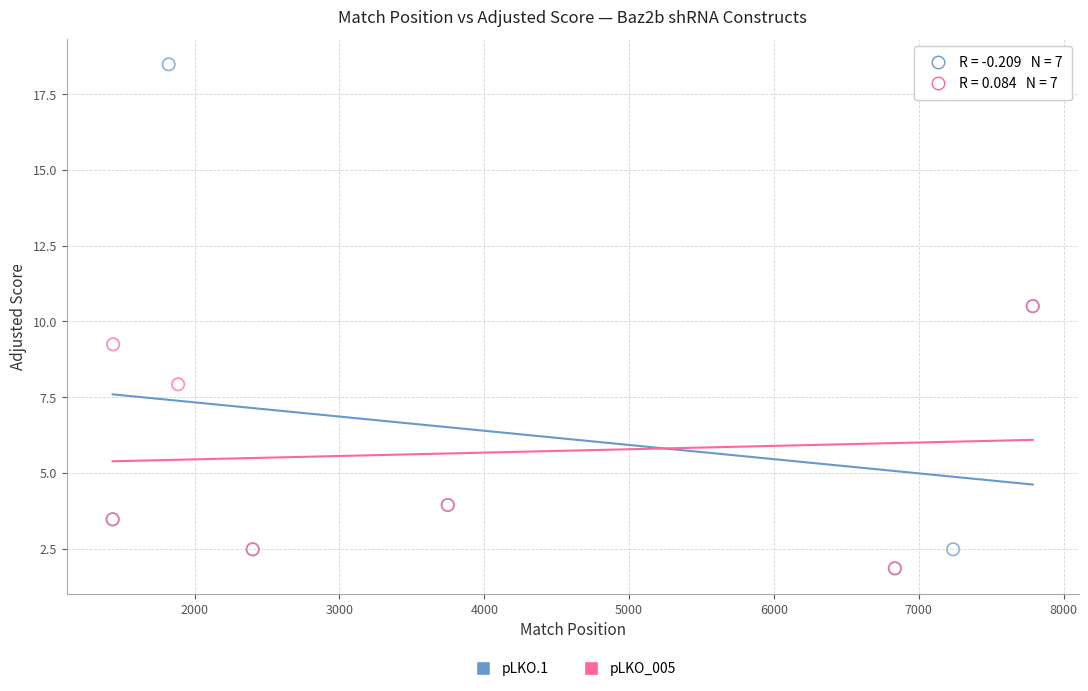

Which series has the largest Y range (max minus min)?

pLKO.1